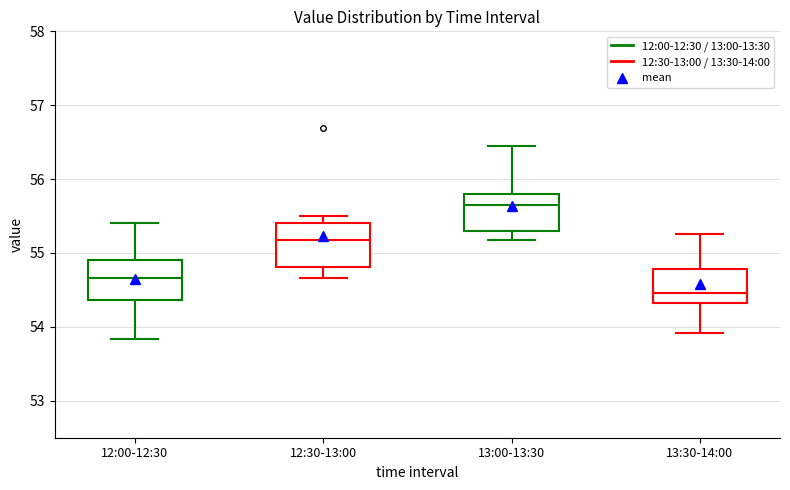

Reading left to right, transcribe this box plot: for each box, give where its median line is, the range the box spans, and where its two whiskers end, as read against the y-axis. The values are not printed on the chart, so give them approximately, as read against the axis.

12:00-12:30: median 54.7, box 54.4 to 54.9, whiskers 53.8 to 55.4
12:30-13:00: median 55.2, box 54.8 to 55.4, whiskers 54.7 to 55.5
13:00-13:30: median 55.7, box 55.3 to 55.8, whiskers 55.2 to 56.5
13:30-14:00: median 54.5, box 54.3 to 54.8, whiskers 53.9 to 55.3